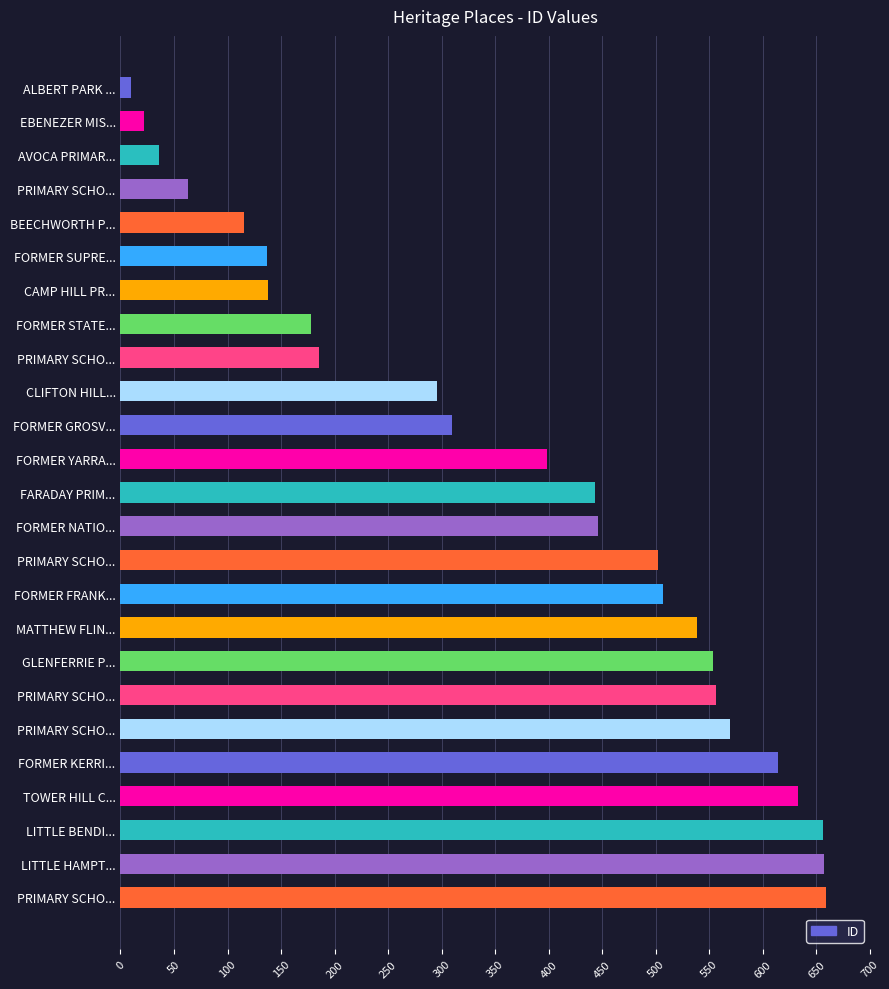

How many data points does each series have?

25